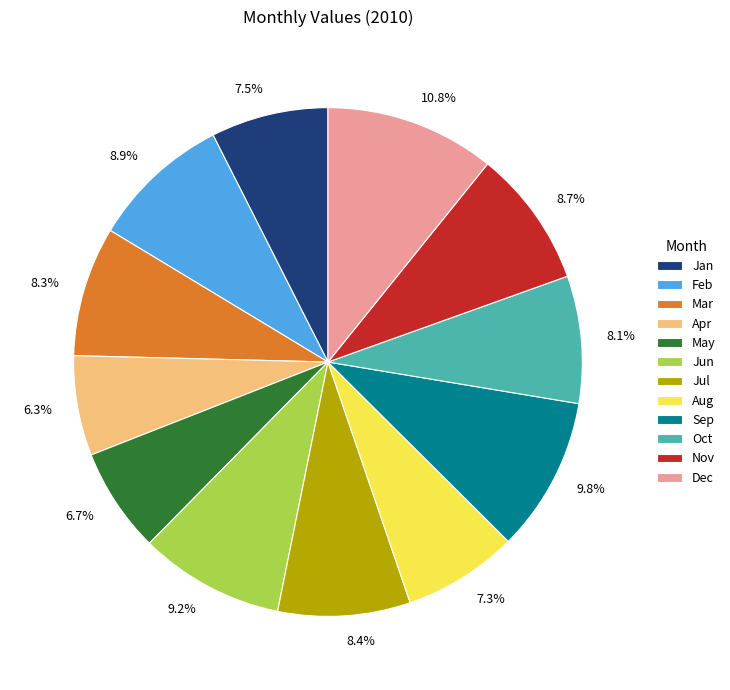

True or false: Dec accounts for 1% of the total.

False